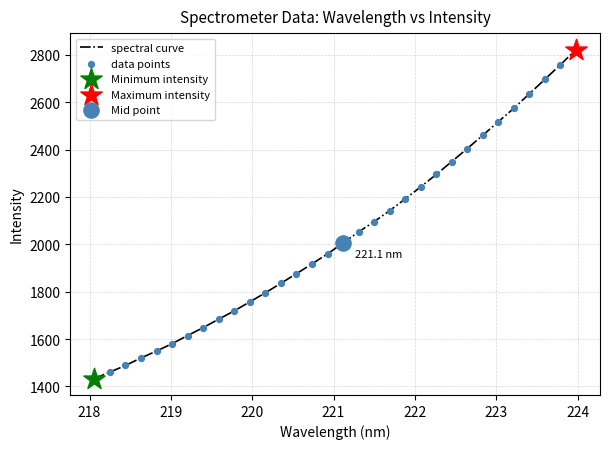

What is the smallest value displayed?

1433.4